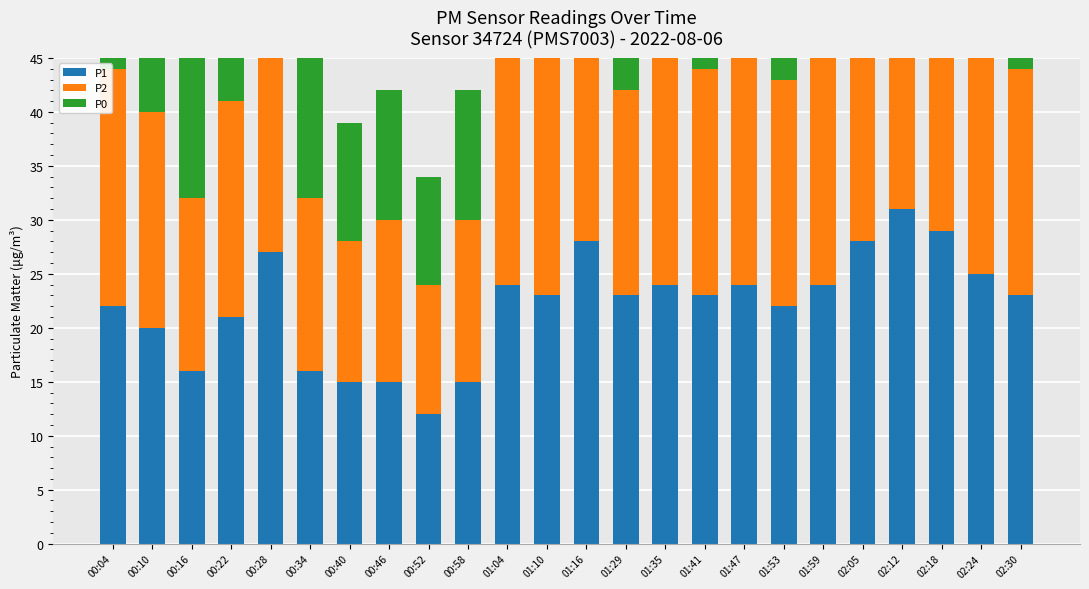

What is the average value of the P2 series?

20